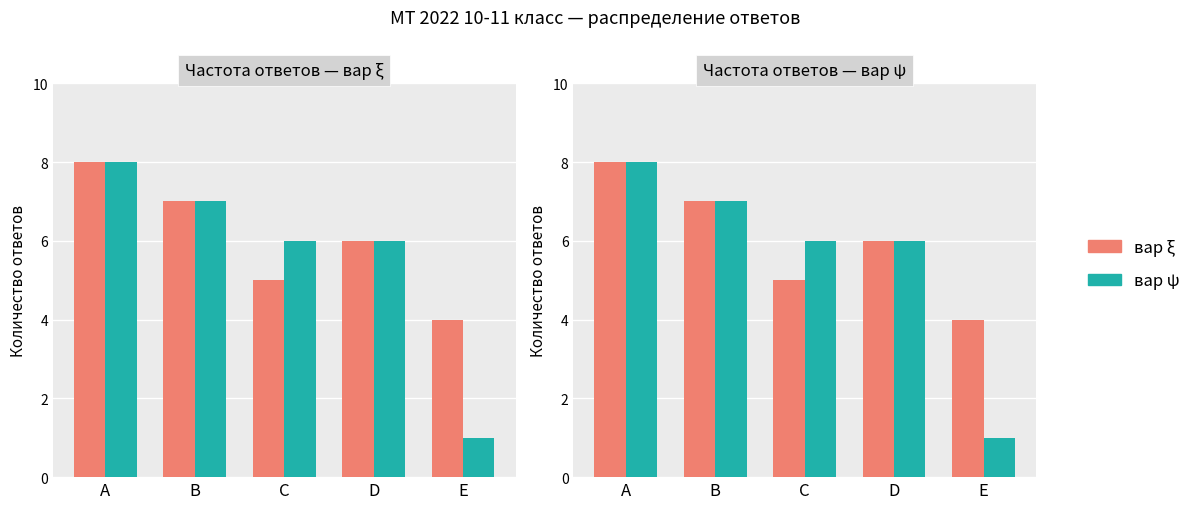

What is the sum of the вар ξ values at A and D?

14